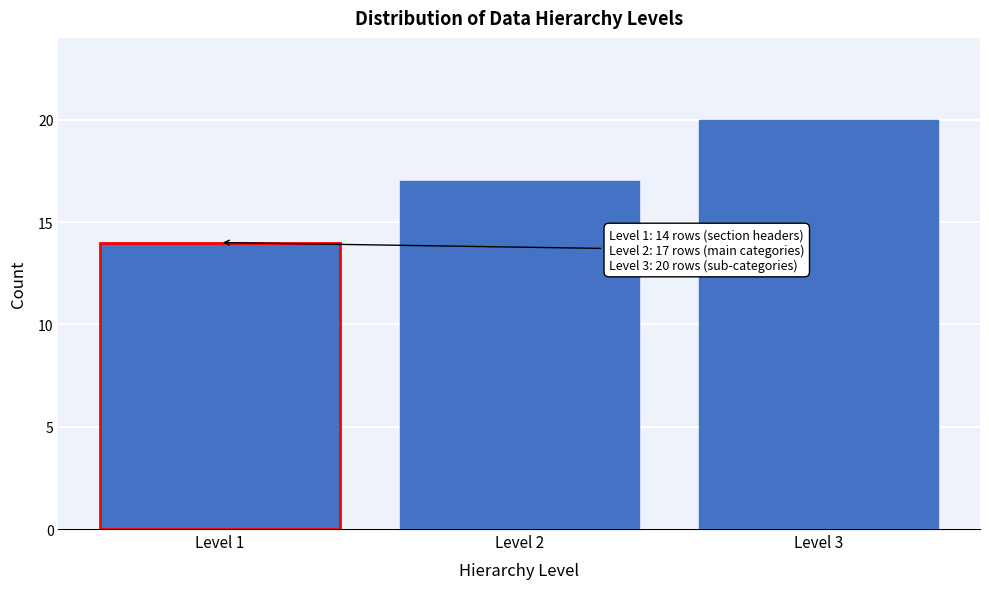

Reading left to right, extract all data points from this chart.

14	17	20